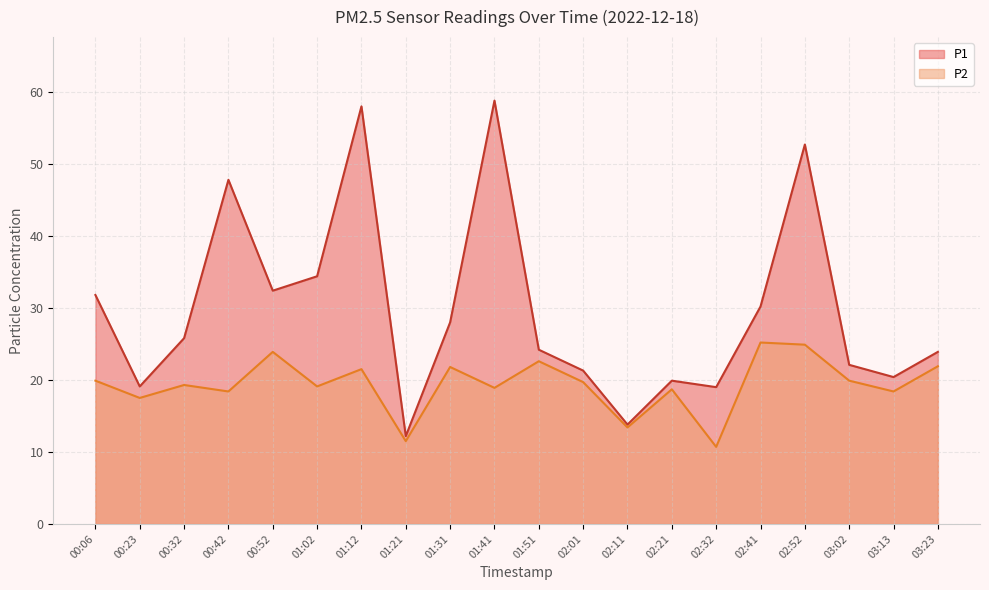

How many series are shown in this chart?

2